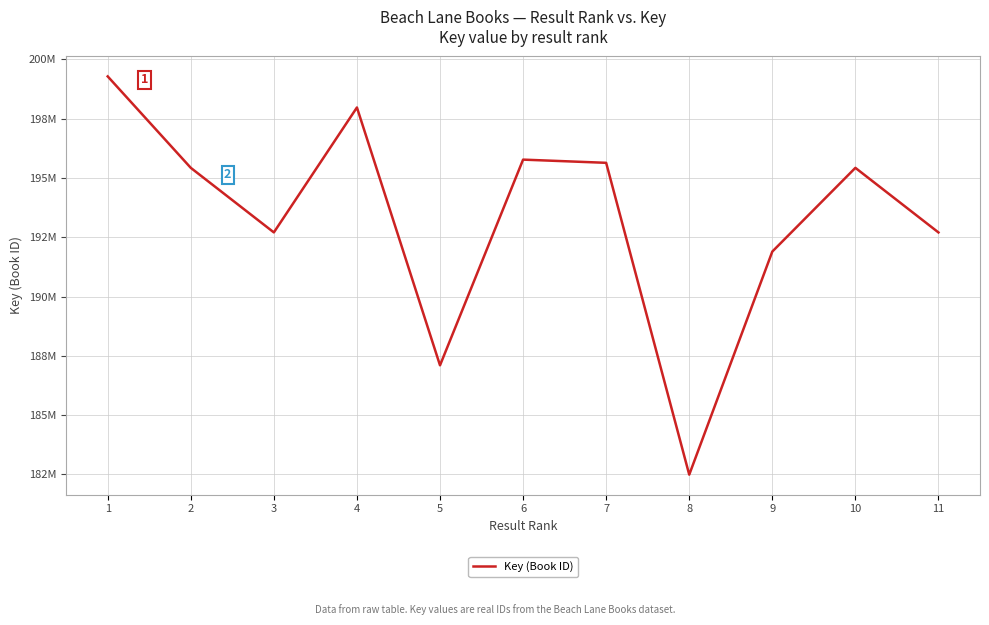

What is the value of the 11th point from the left?

192704365